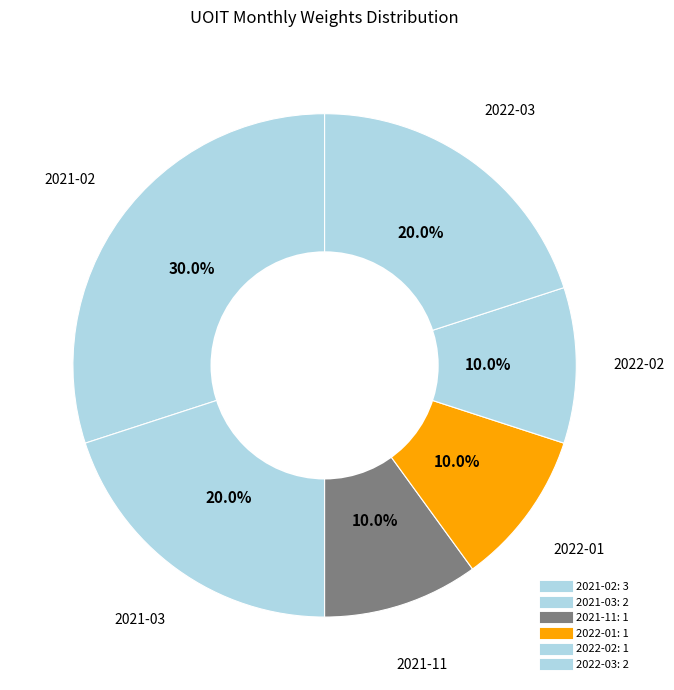

To the nearest percent, what percentage of the pie is 2022-03?

20%